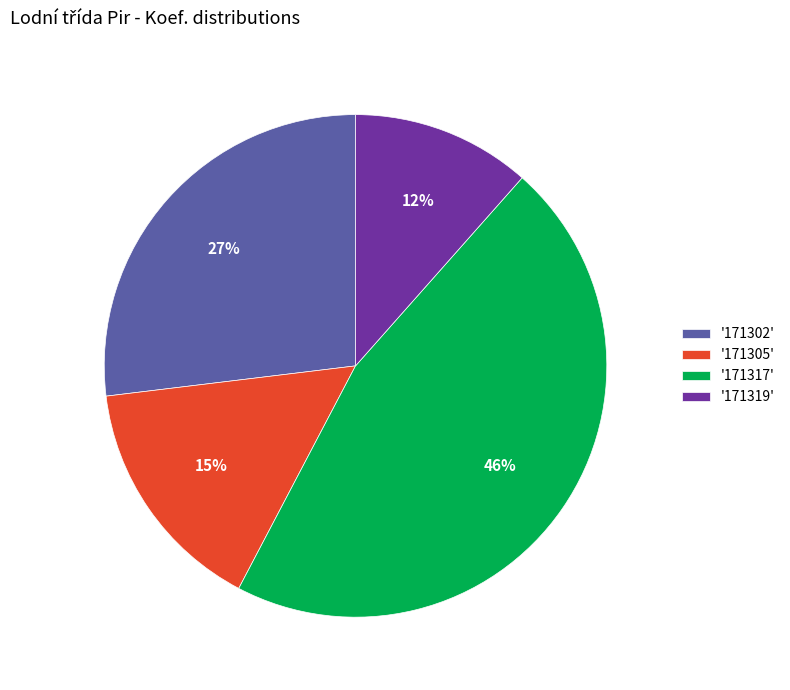

Count the number of slices in the pie.

4